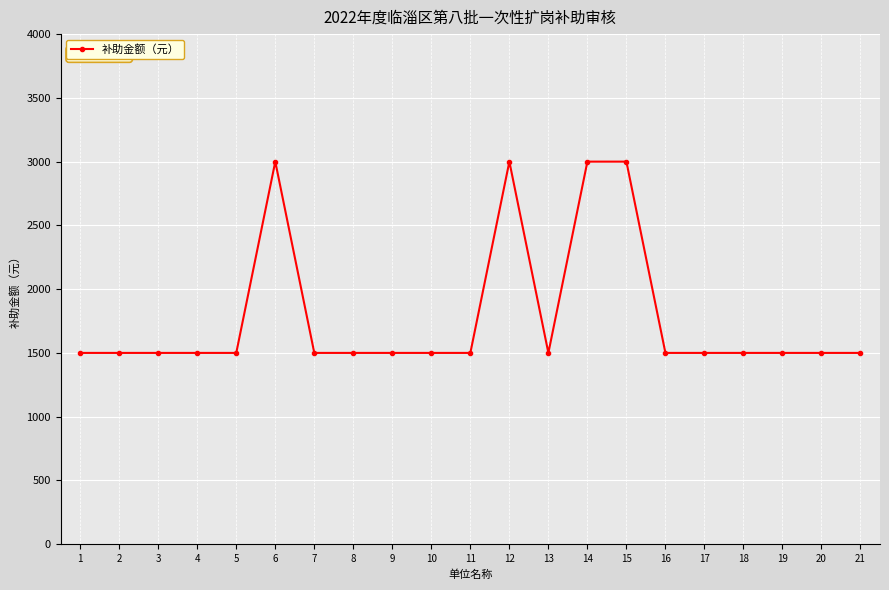

True or false: the data has more than 1 interior local peaks.

True